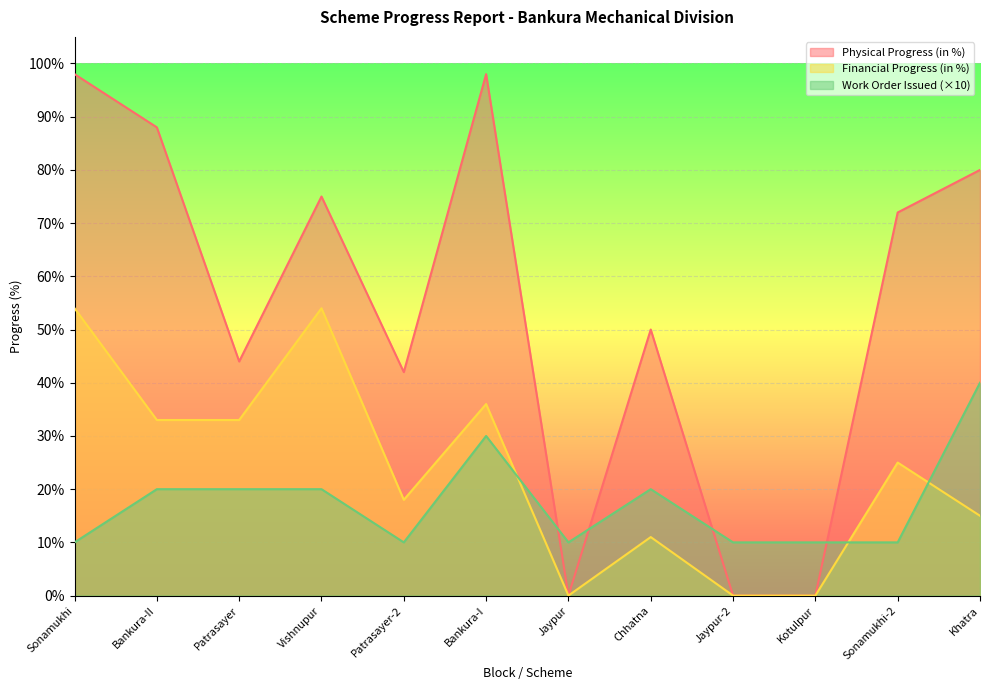

At which category is the sum across all series the highest?

Bankura-I